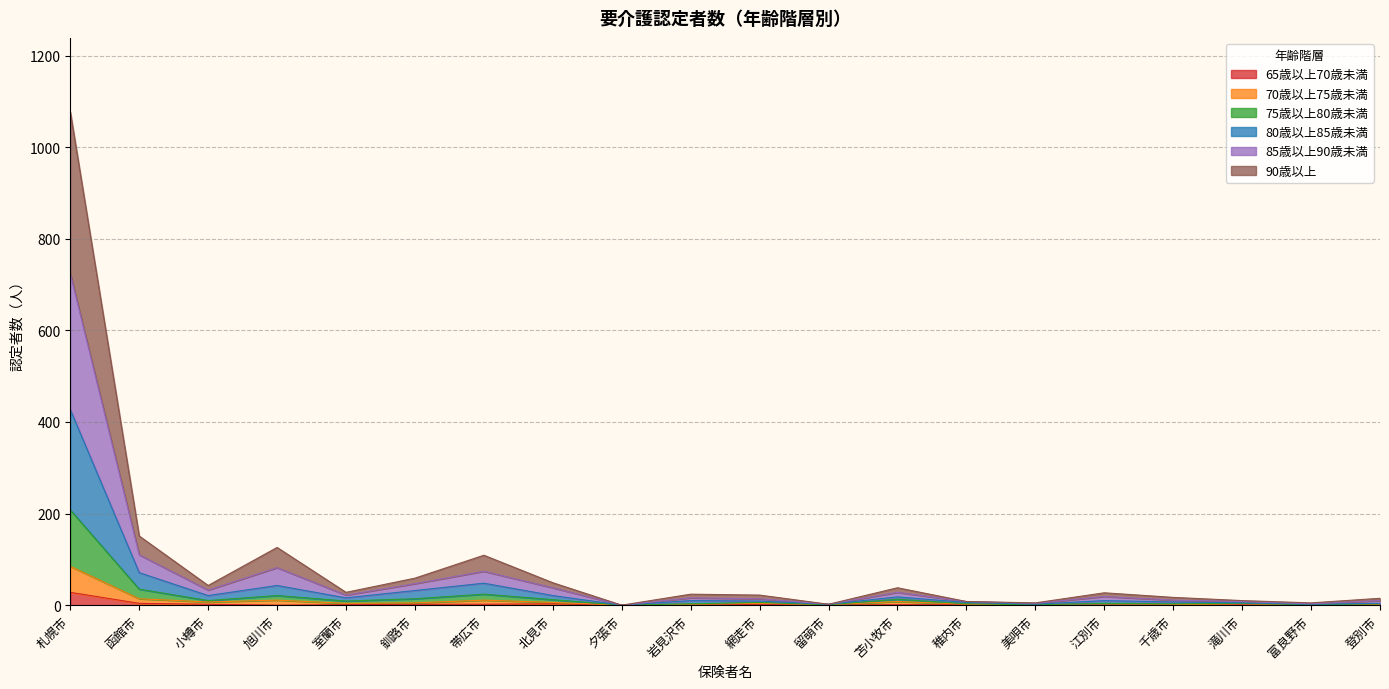

What is the value of the 90歳以上 point at the 13th from the left?

13